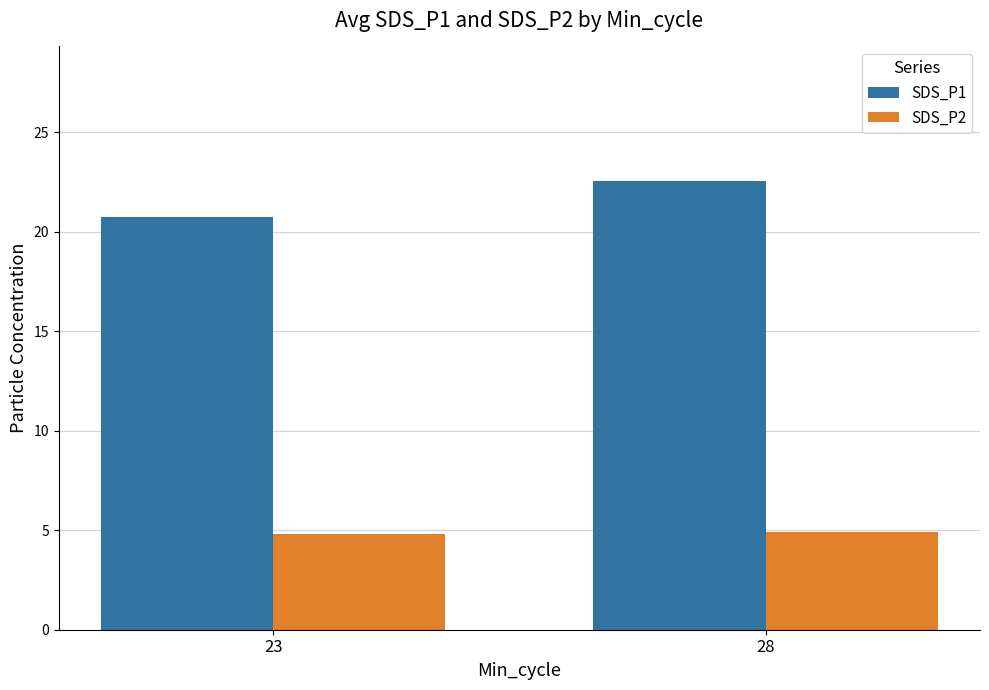

What is the minimum value shown in the chart?

4.8